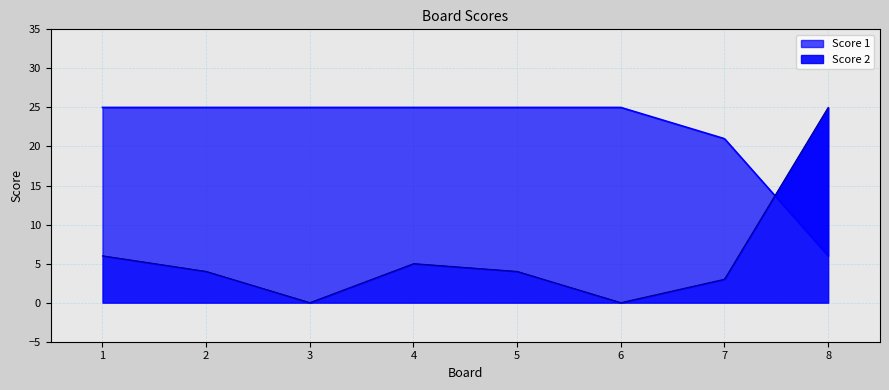

Reading left to right, what are all the values shown in this chart?

Score 1: 25	25	25	25	25	25	21	6
Score 2: 6	4	0	5	4	0	3	25